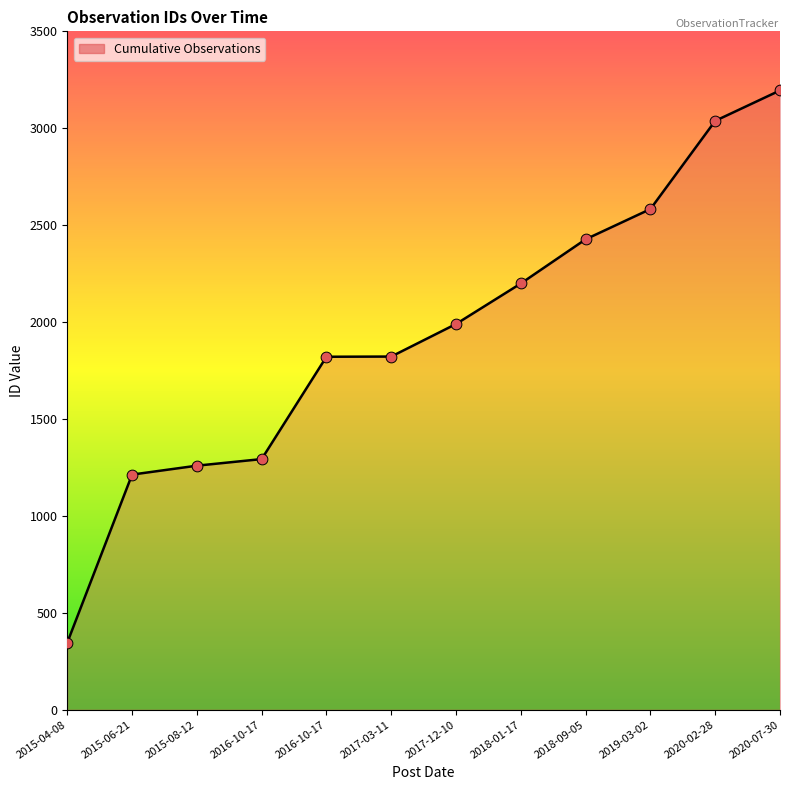

Approximately how many times larger is the value at 2017-03-11 compared to 2020-07-30?

0.6